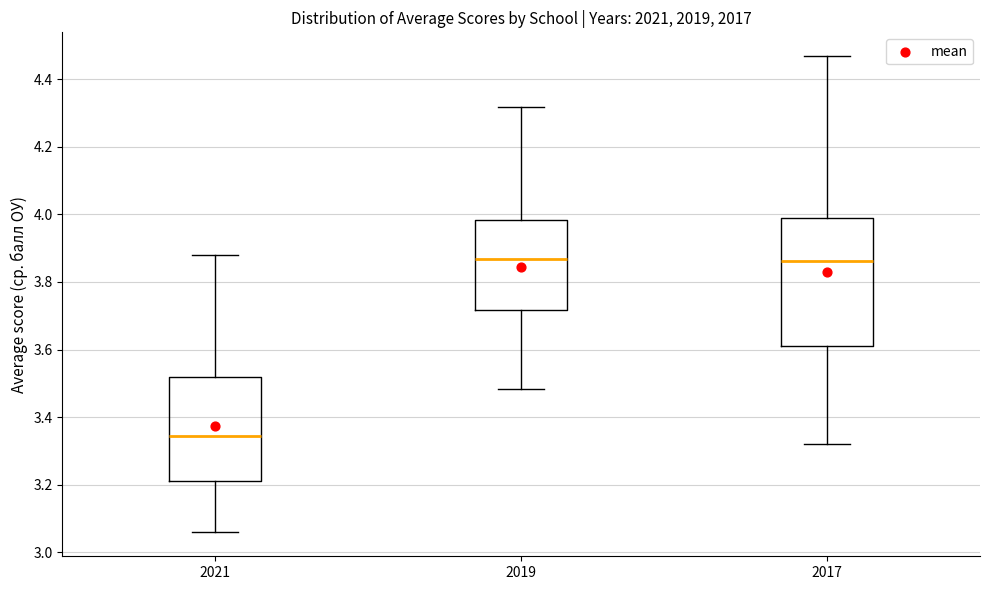

Reading left to right, read every box against the y-axis: the position of its median line, the range the box covers, and the ends of its whiskers. The values are not printed on the chart, so give them approximately, as read against the axis.

2021: median 3.34, box 3.22 to 3.52, whiskers 3.06 to 3.88
2019: median 3.86, box 3.72 to 3.98, whiskers 3.48 to 4.32
2017: median 3.86, box 3.62 to 3.98, whiskers 3.32 to 4.46